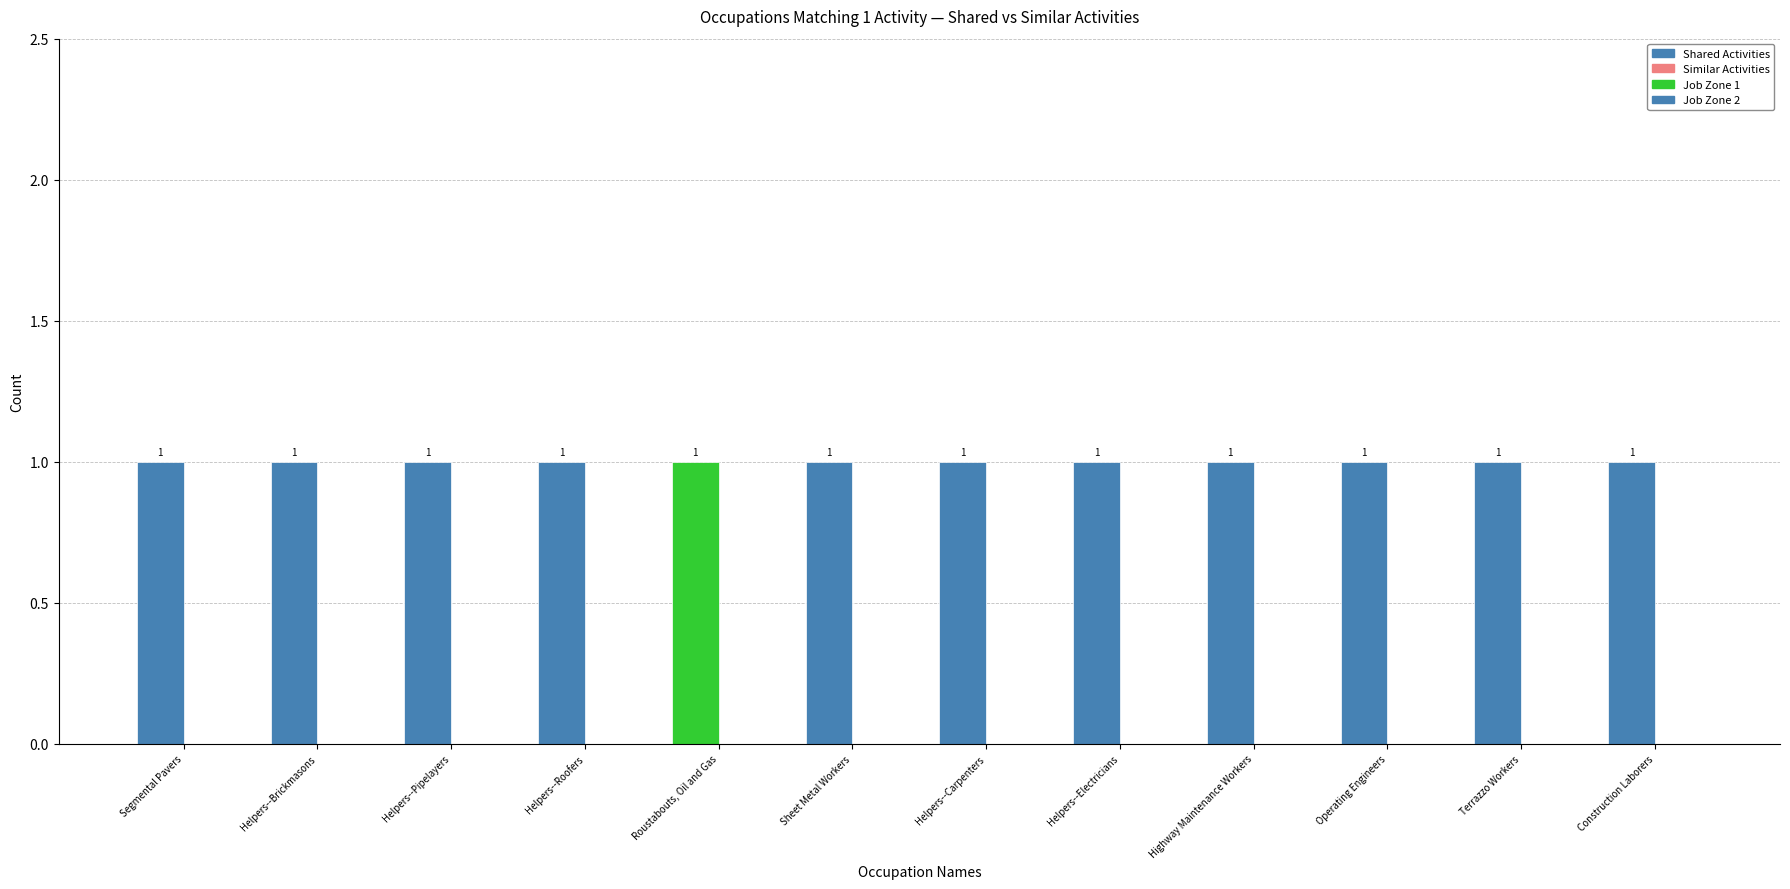

How many groups of bars are there?

12